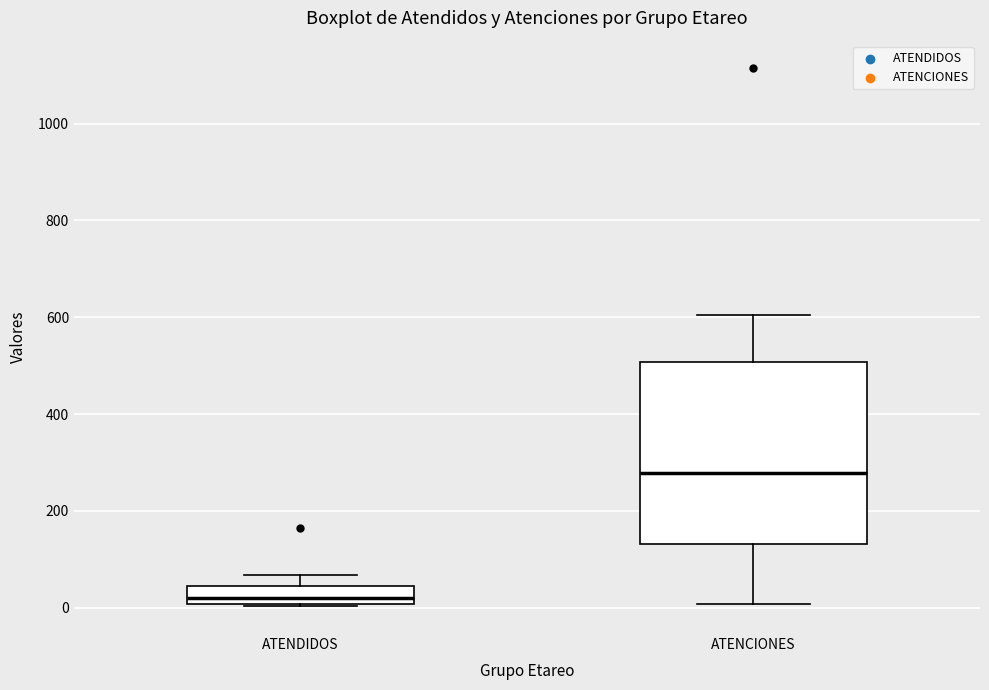

Which box's median line is the highest?

ATENCIONES